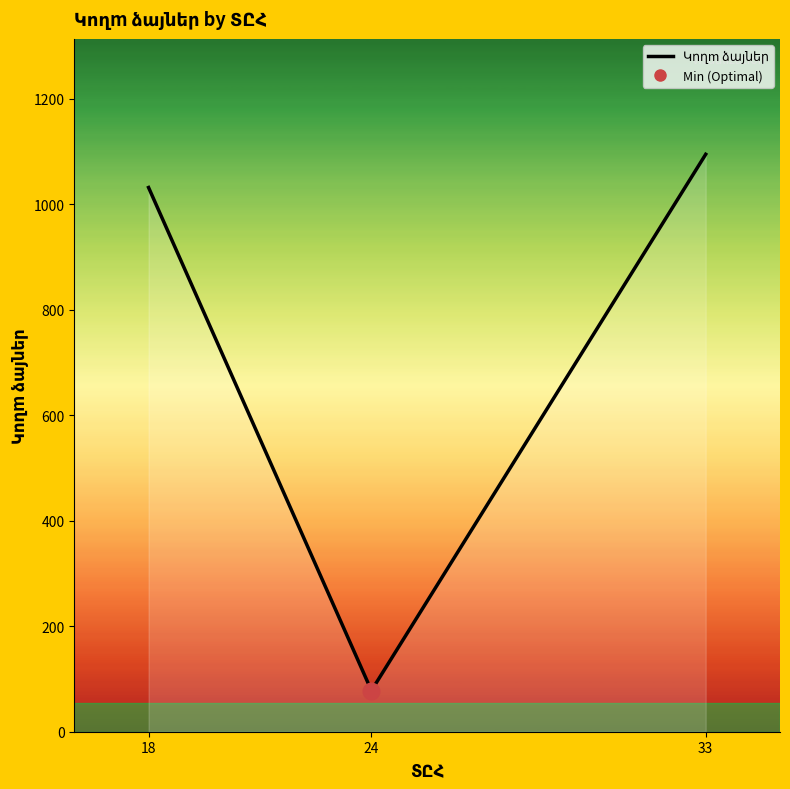

What is the minimum value shown in the chart?

78